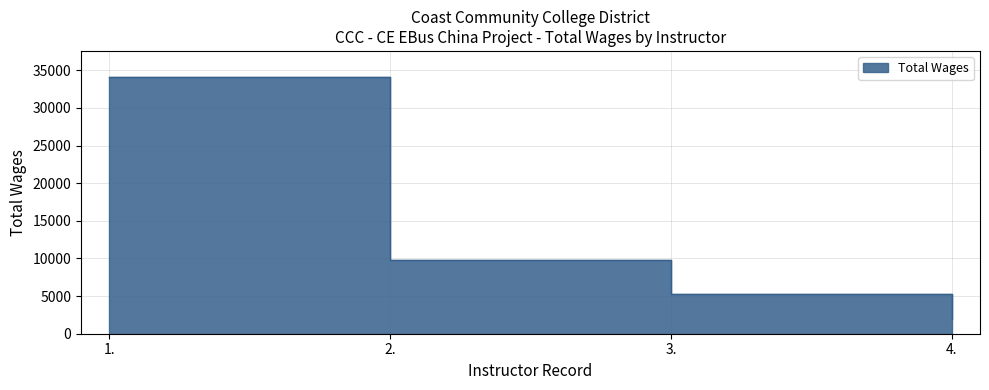

Count the number of values greater than 9796.

1